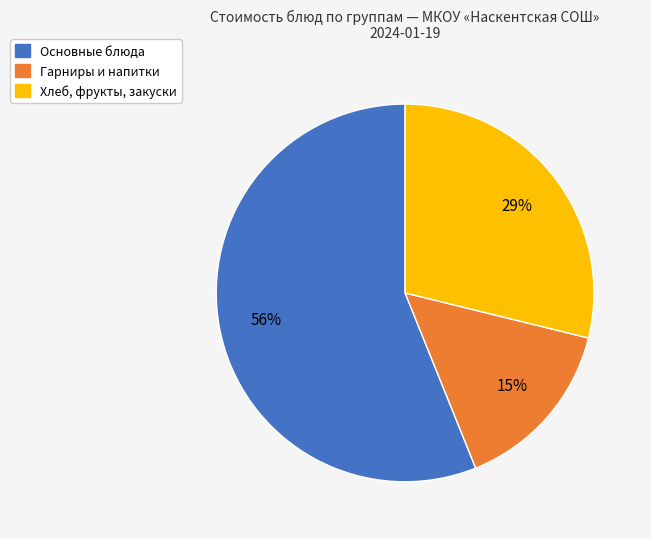

Is there any slice that represents more than half of the pie?

Yes